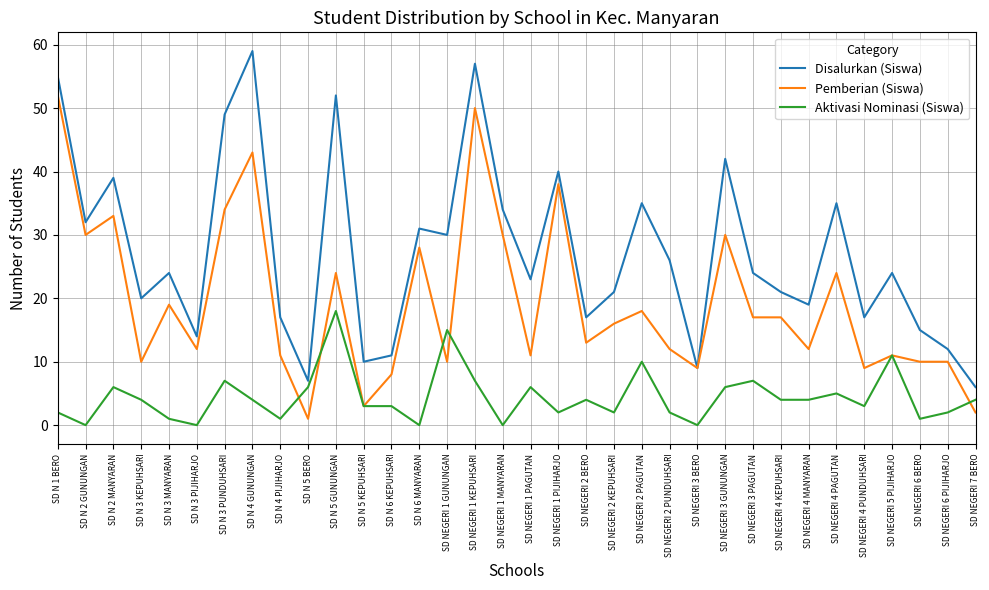

What is the greatest value displayed?

59